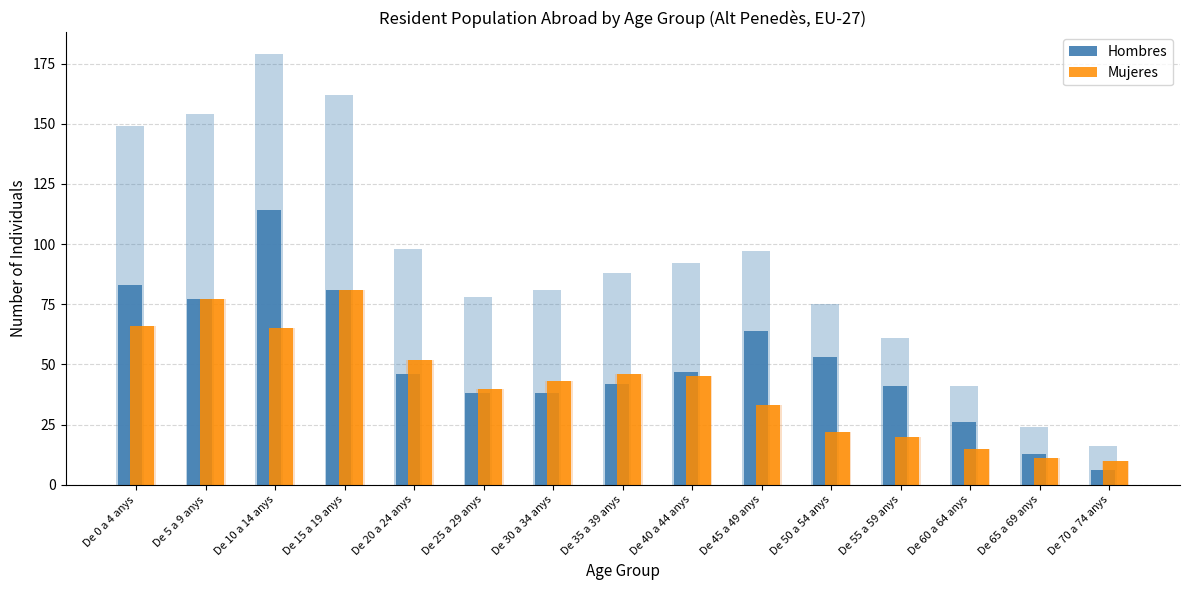

At how many categories does at least one series exceed 74?

4